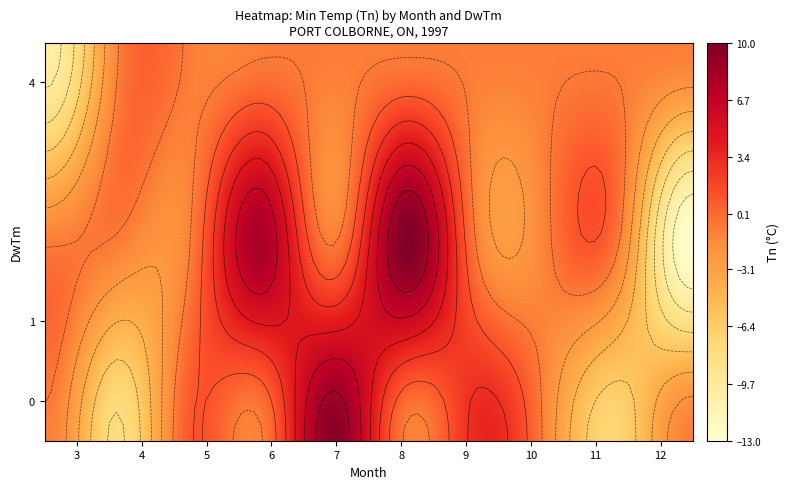

Reading right to left, transcribe all the data shown in this chart.

3: -10.5	4.0
4: -8.0	0.0
5: 1.0	0.0
6: 8.0	1.0
7: 9.5	0.0
8: 10.0	1.0
9: 3.5	0.0
10: -1.5	0.0
11: -7.0	0.0
12: -13.0	1.0